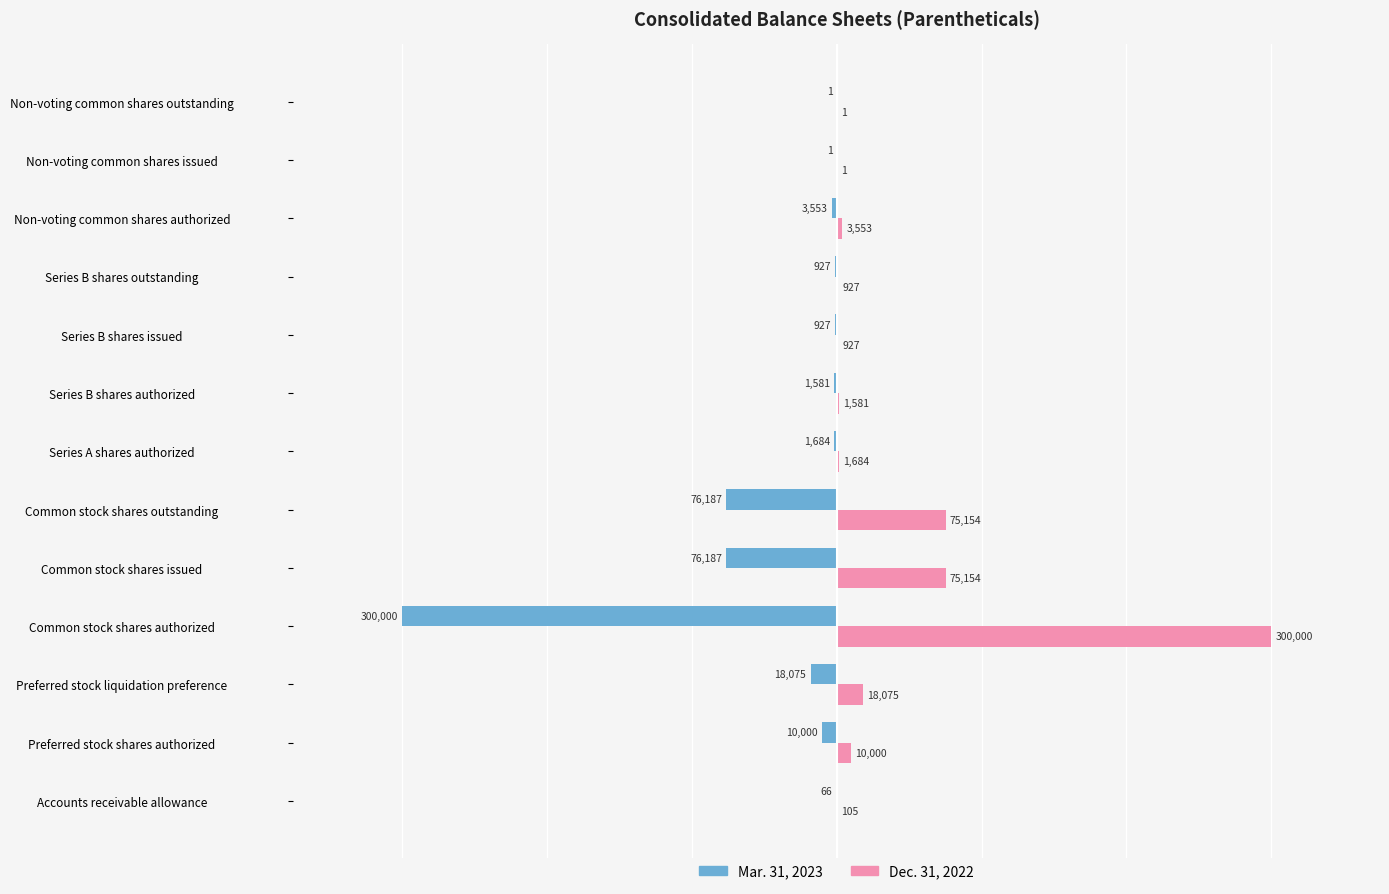

Which category has the highest value in the Dec. 31, 2022 series?

Common stock shares authorized